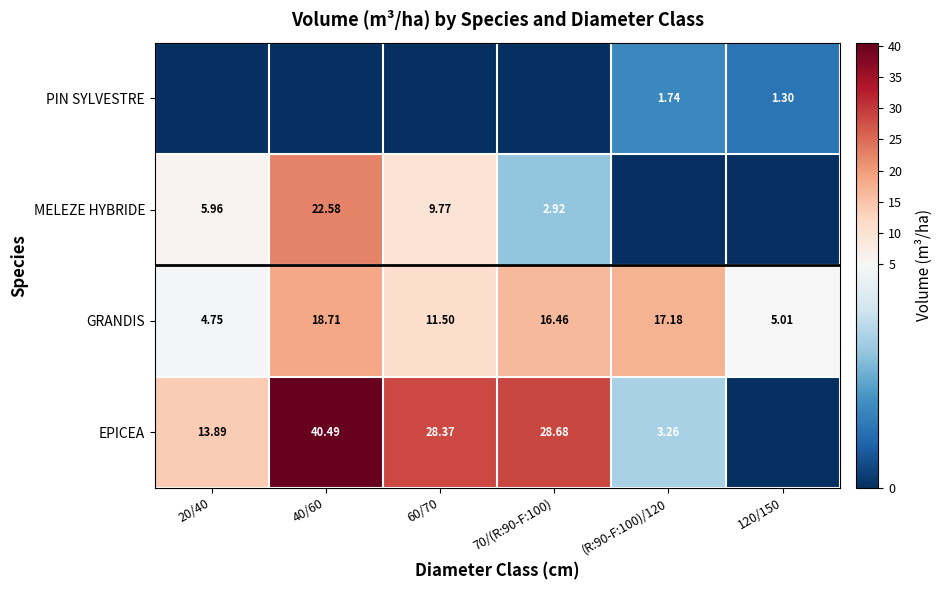

The value of PIN SYLVESTRE at 120/150 is 1.3. True or false?

True